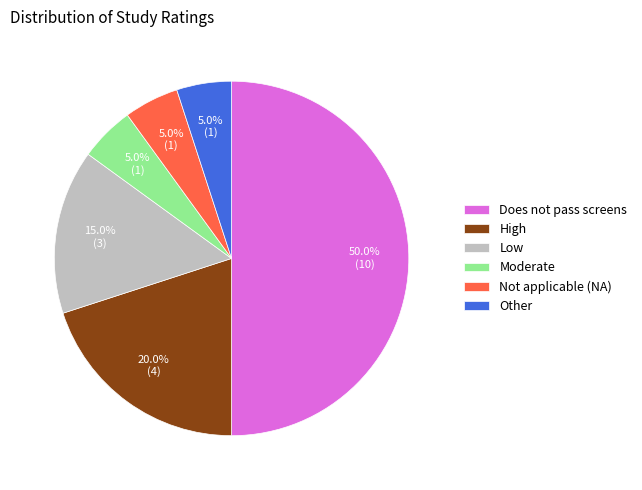

What portion of the pie excludes High?

80.0%